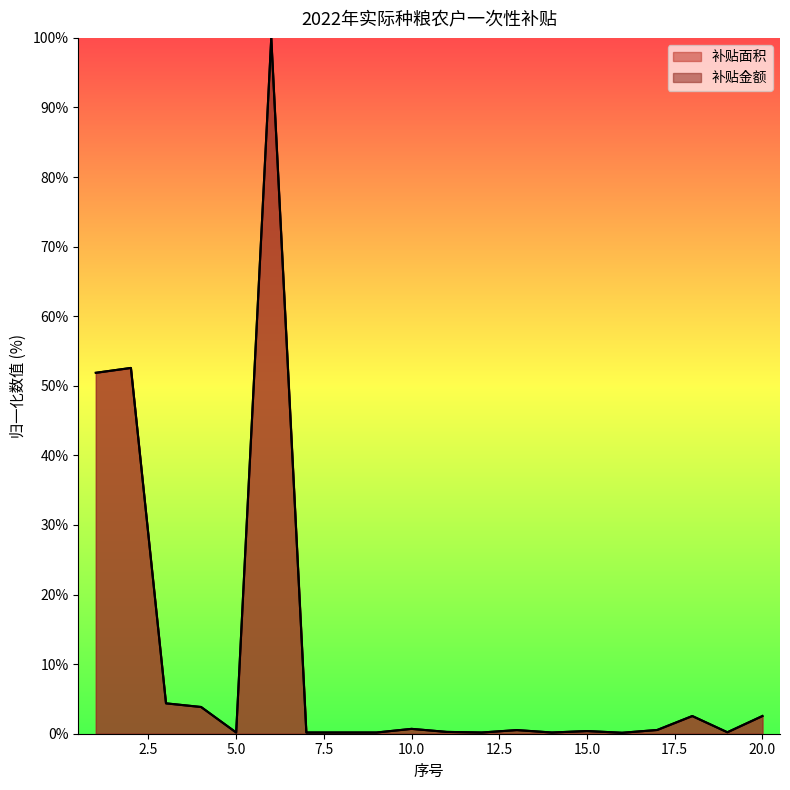

What is the difference between the 补贴金额 values at 4 and 5?

3.7